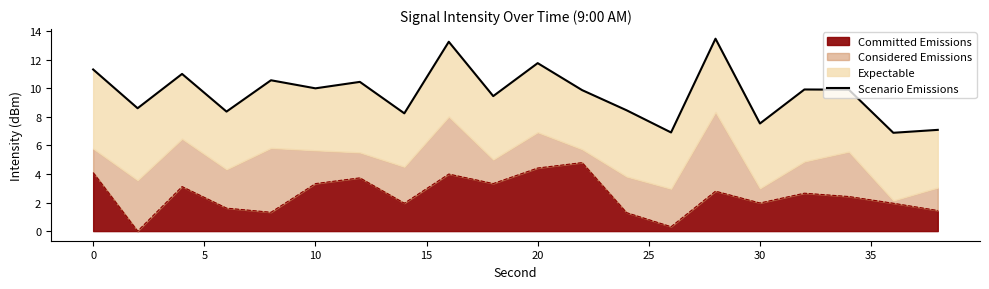

The value of Committed Emissions at 10 is 3.3. True or false?

True